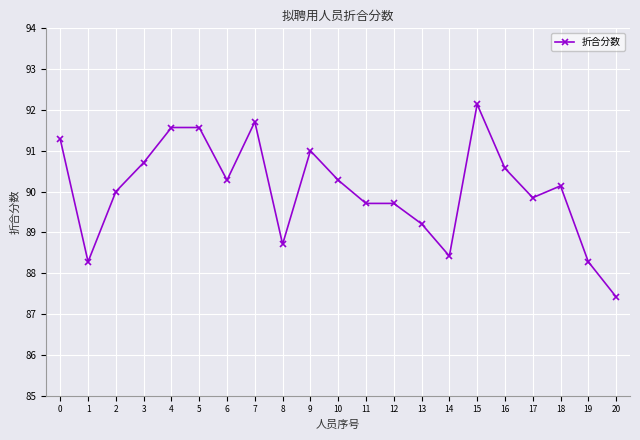

Count the number of categories in the chart.

21